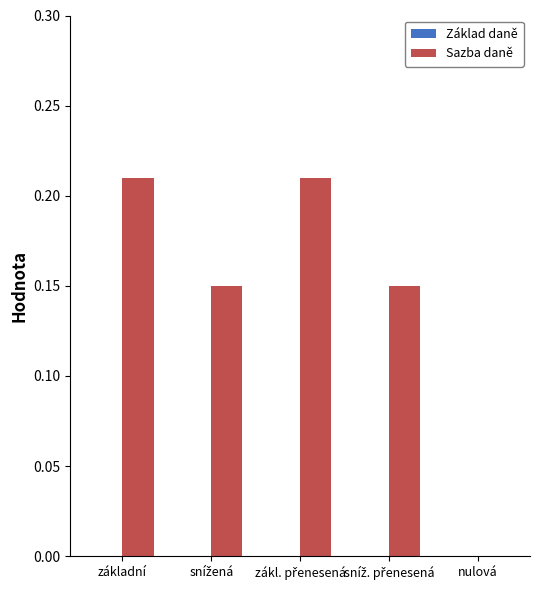

The chart shows a value of -0.1 at nulová. True or false?

False